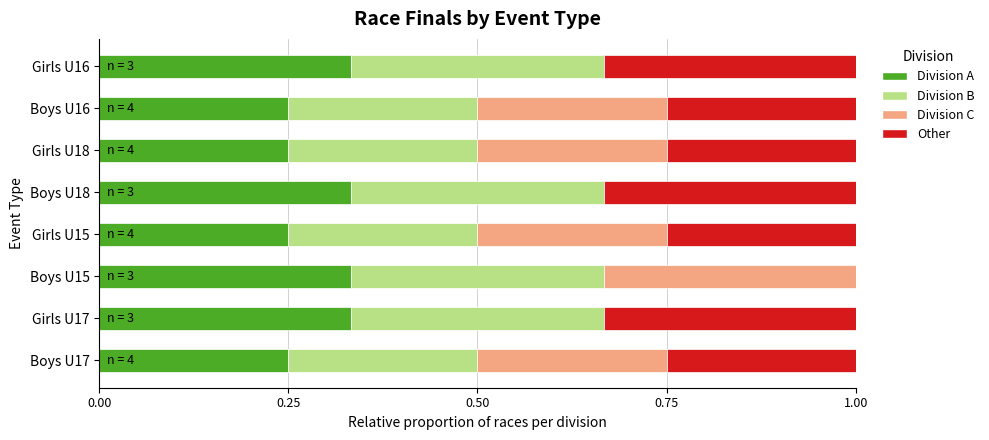

What is the sum of all Division A values?

2.3